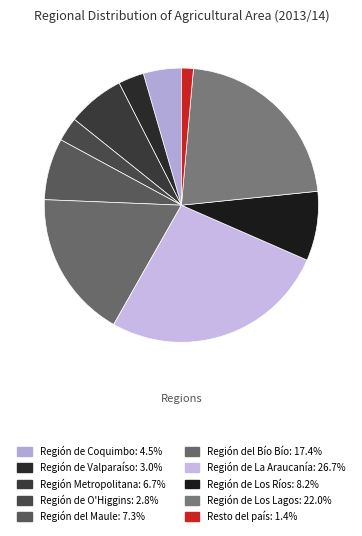

How many segments does this pie chart have?

10